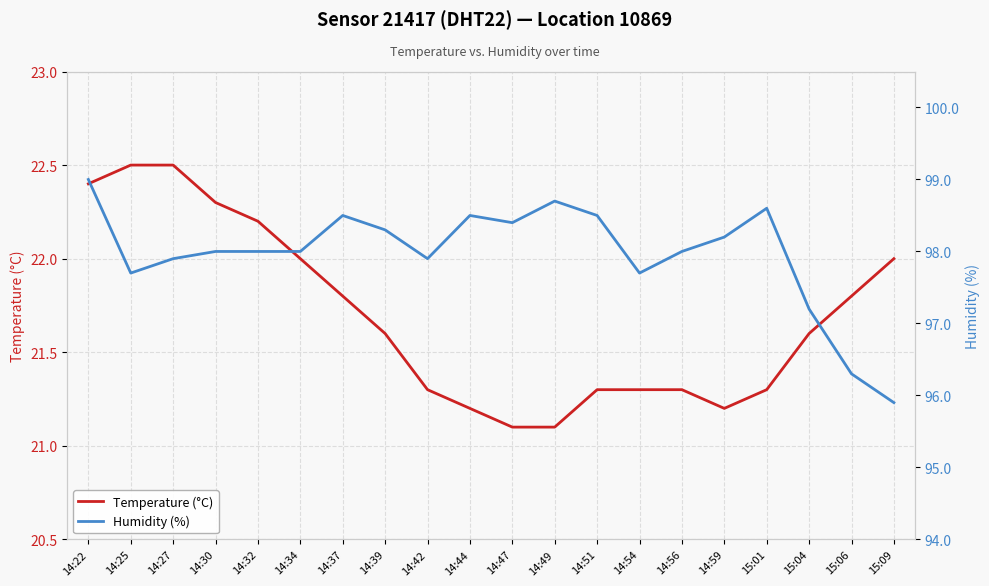

What is the sum of the Temperature (°C) values at 14:42 and 14:47?

42.4